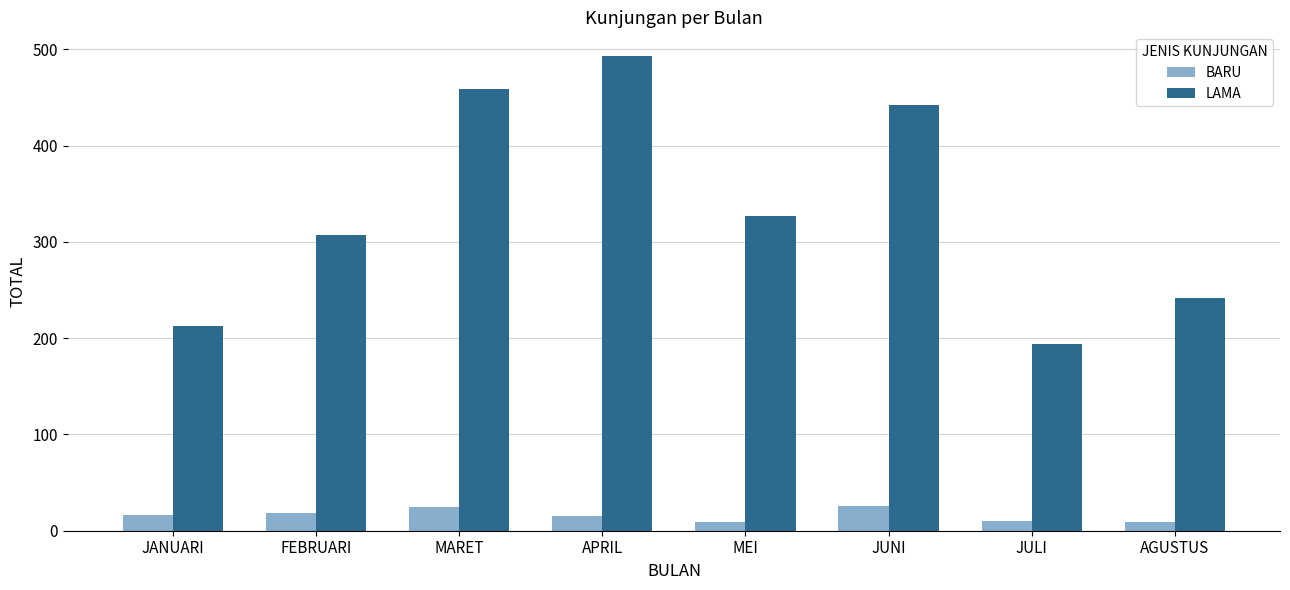

The value of BARU at FEBRUARI is 18. True or false?

True